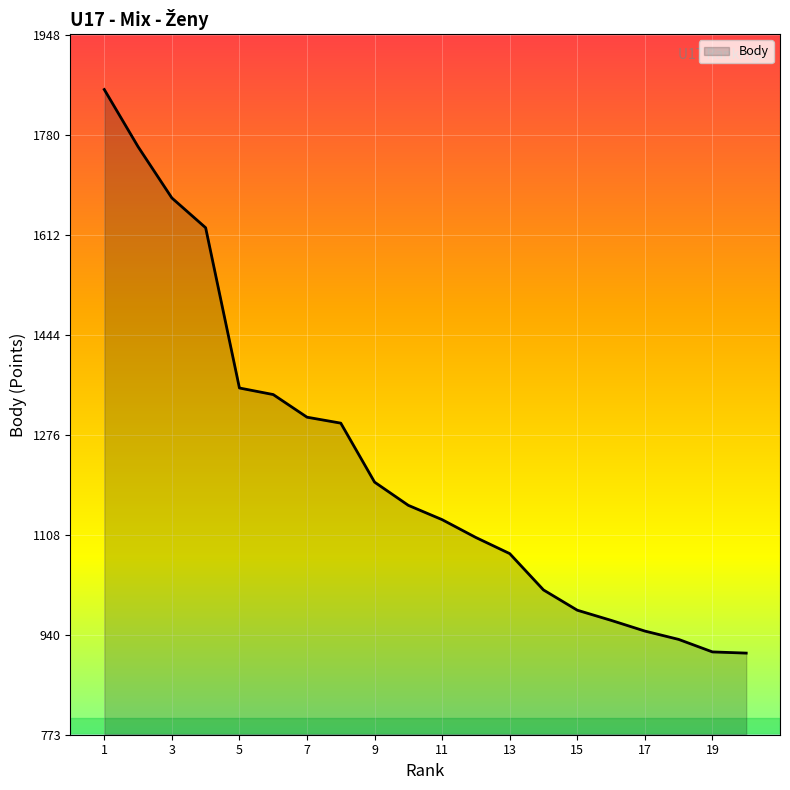

What is the smallest value displayed?

910